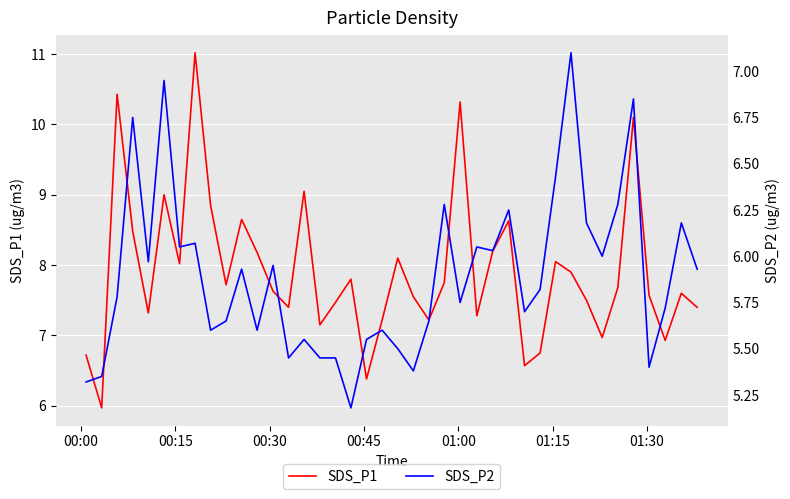

What is the minimum value for SDS_P1?

6.0